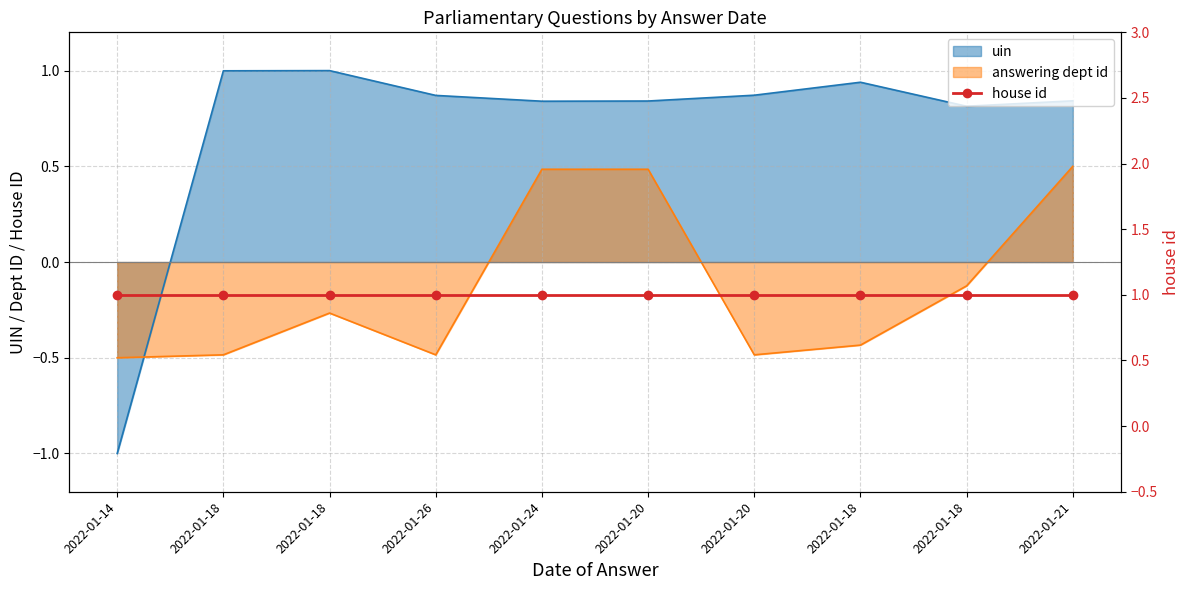

What is the average value of the answering dept id series?

-0.1